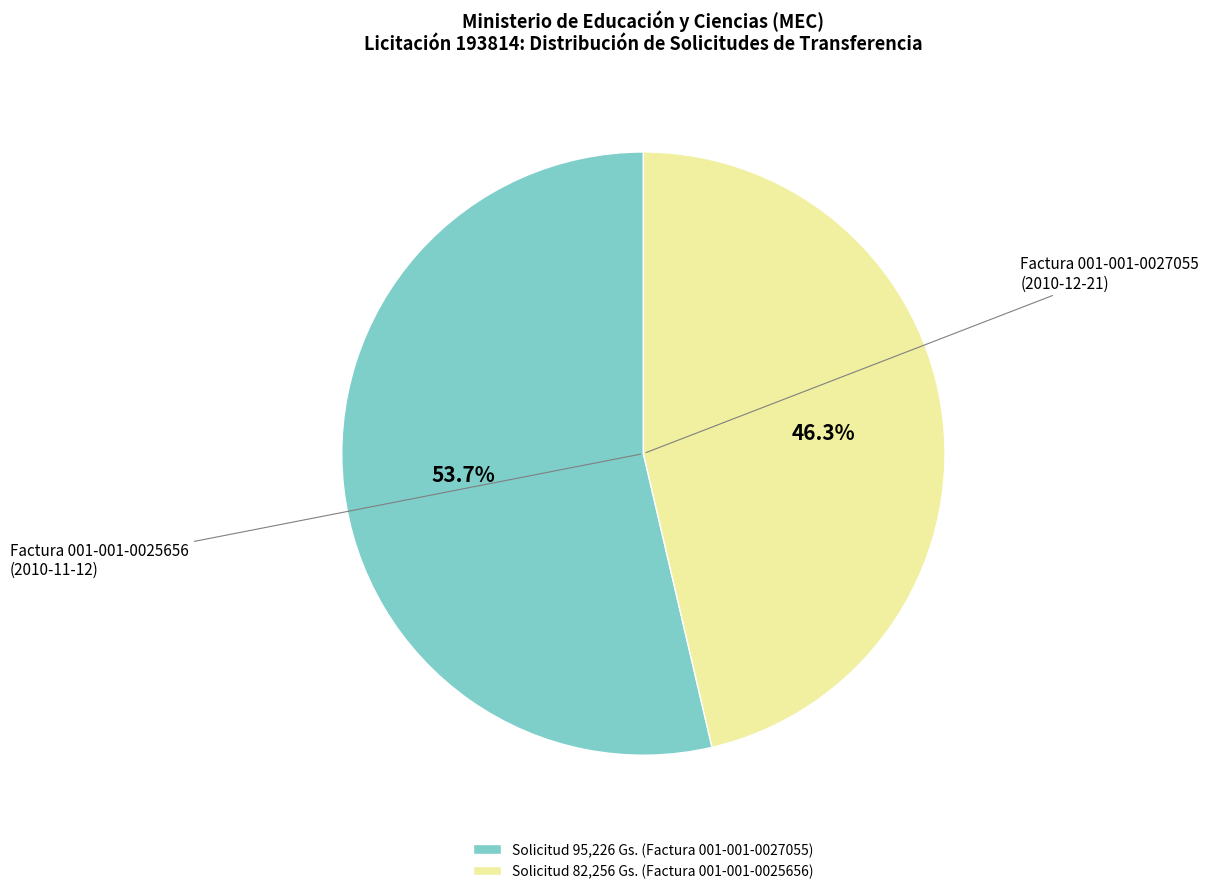

Is there any slice that represents more than half of the pie?

Yes